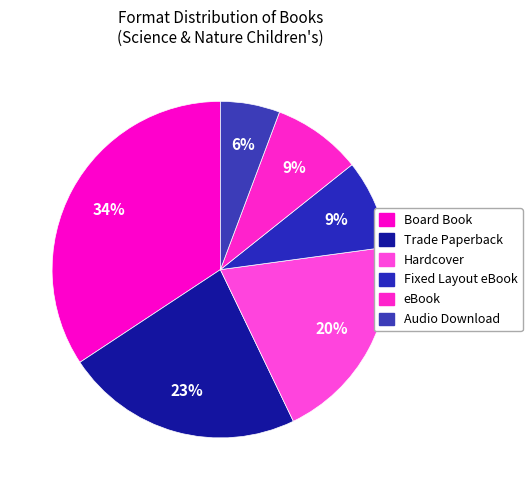

Count the number of slices in the pie.

6